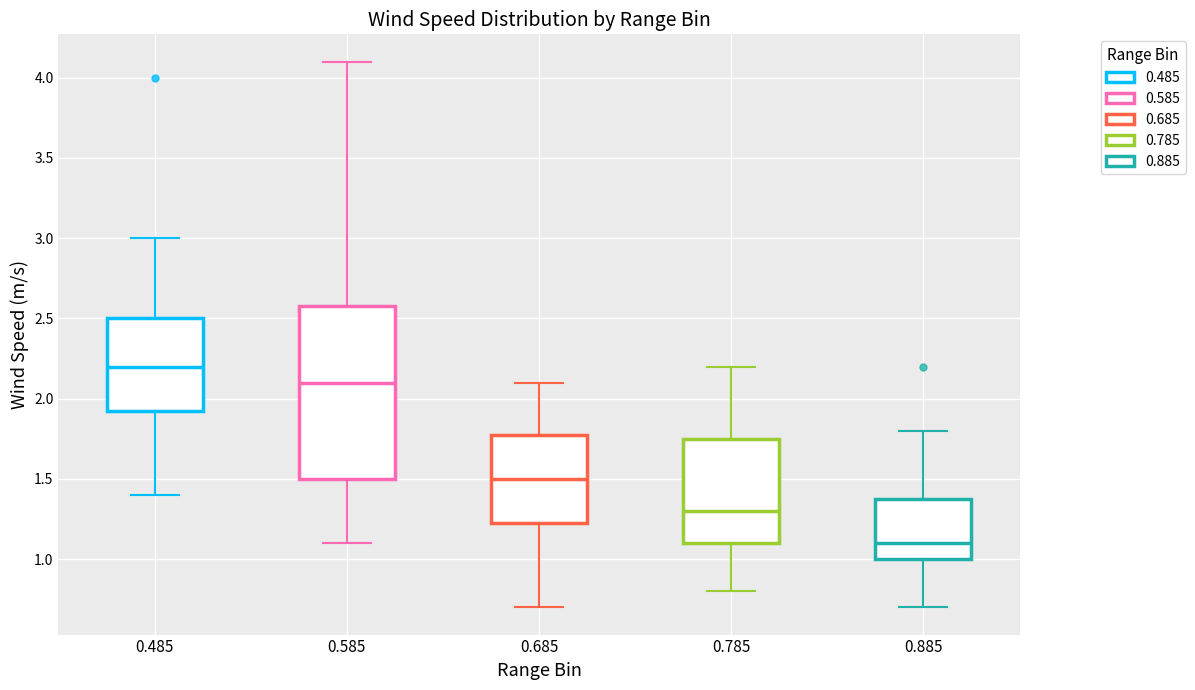

Where does the lower whisker of the box at x = 0.585 end on the y-axis? The values are not printed on the chart, so give them approximately, as read against the axis.

1.10